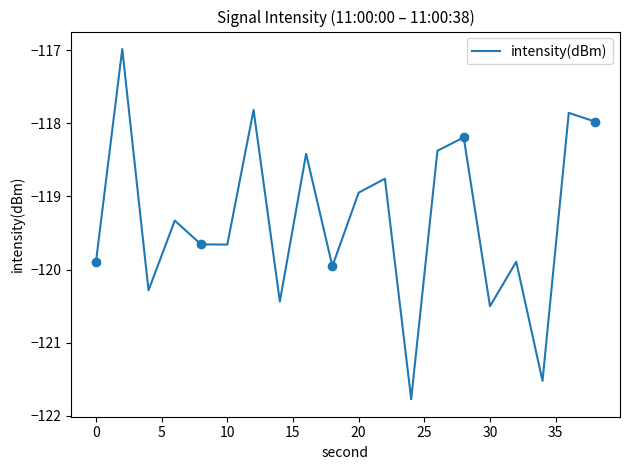

Reading right to left, what are all the values shown in this chart?

-118.0	-117.9	-121.5	-119.9	-120.5	-118.2	-118.4	-121.8	-118.8	-118.9	-120.0	-118.4	-120.4	-117.8	-119.7	-119.7	-119.3	-120.3	-117.0	-119.9